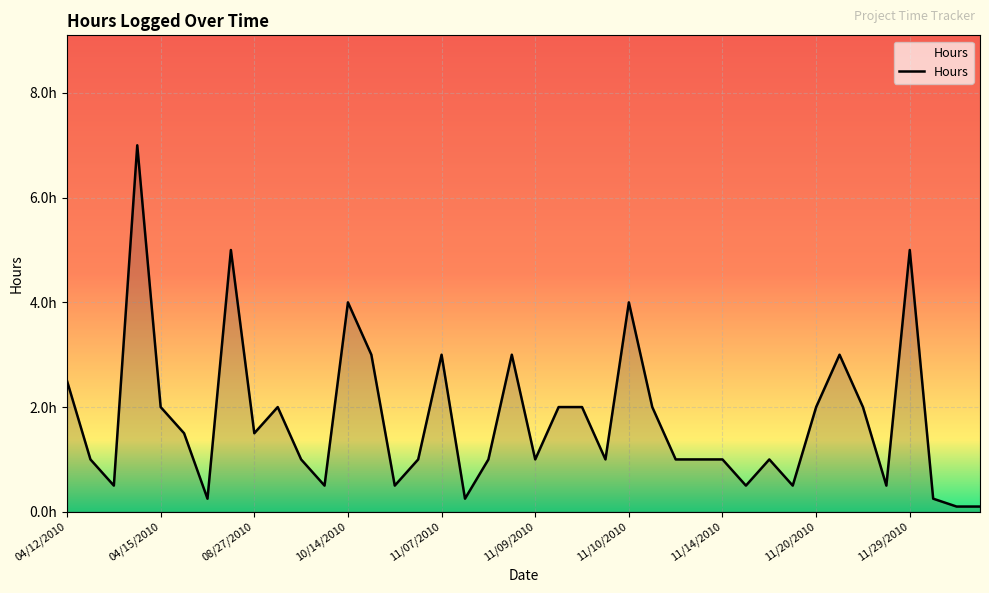

Is this an area chart (filled region under the line)?

Yes